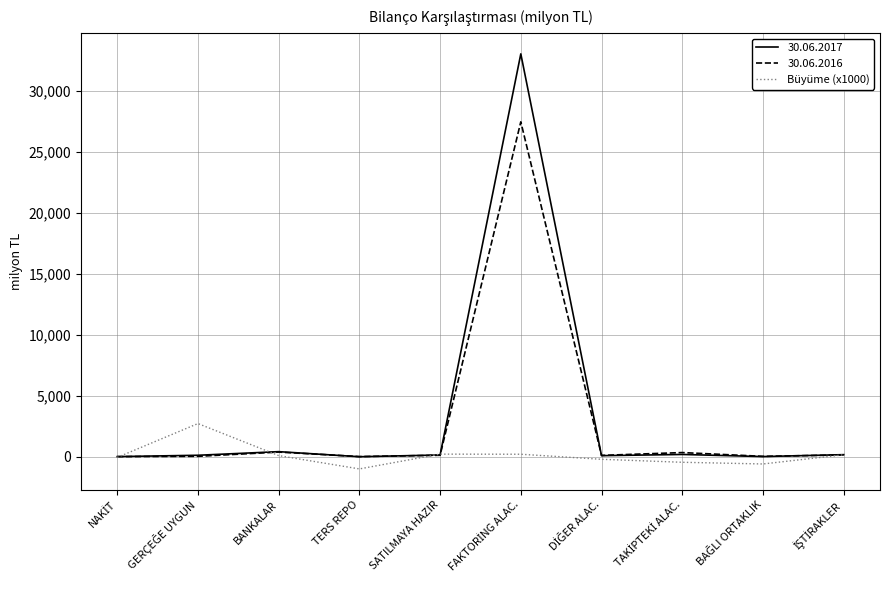

Which series has the largest range (max minus min)?

30.06.2017